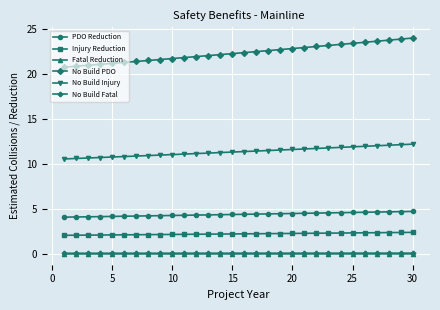

Which series has the largest range (max minus min)?

No Build PDO